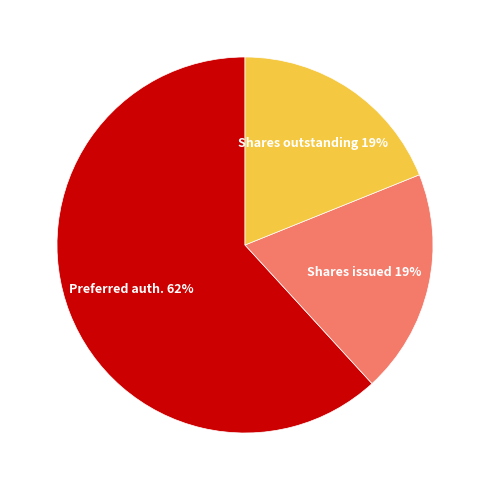

To the nearest percent, what is the difference between the largest and smallest slice percentages?

43%